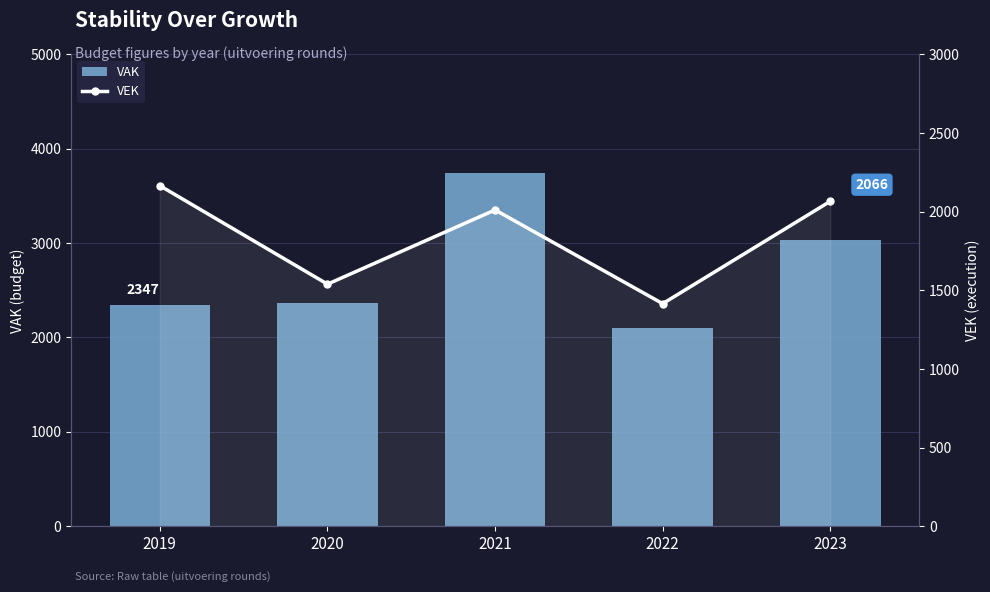

Reading left to right, transcribe all the data shown in this chart.

VAK: 2347	2370	3748	2103	3028
VEK: 2165	1539	2011	1415	2066